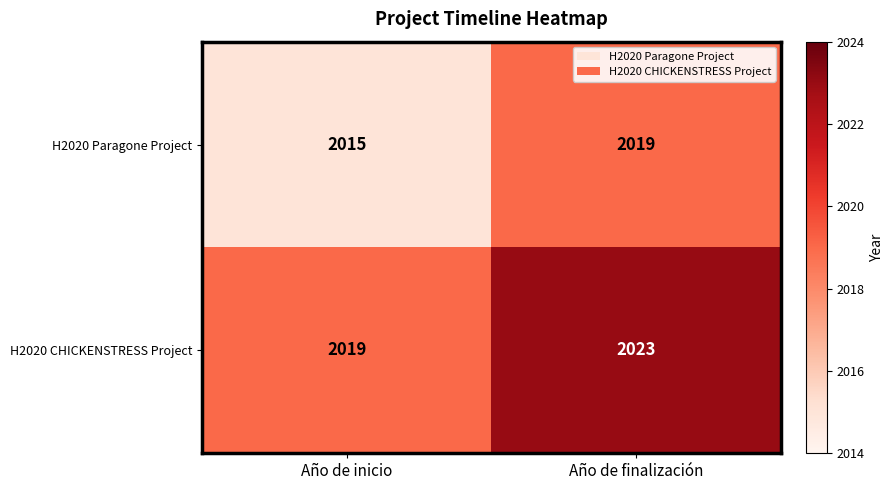

What is the average value of the H2020 Paragone Project series?

2017